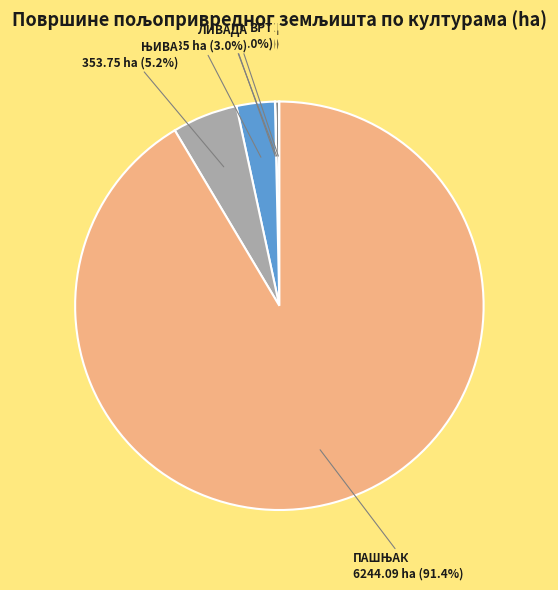

Is there any slice that represents more than half of the pie?

Yes